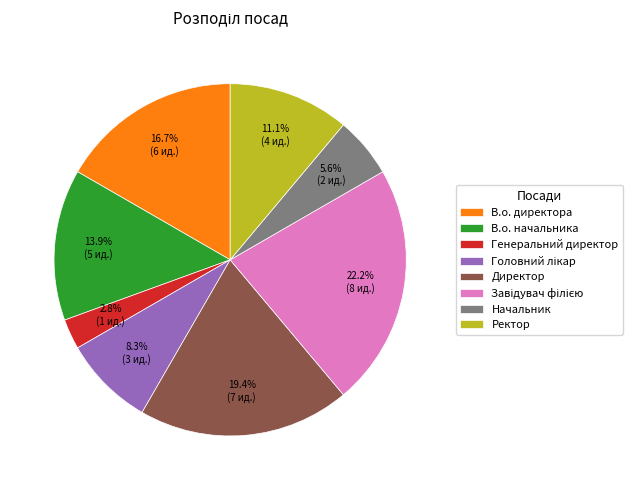

To the nearest percent, what percentage of the pie is В.о. начальника?

14%